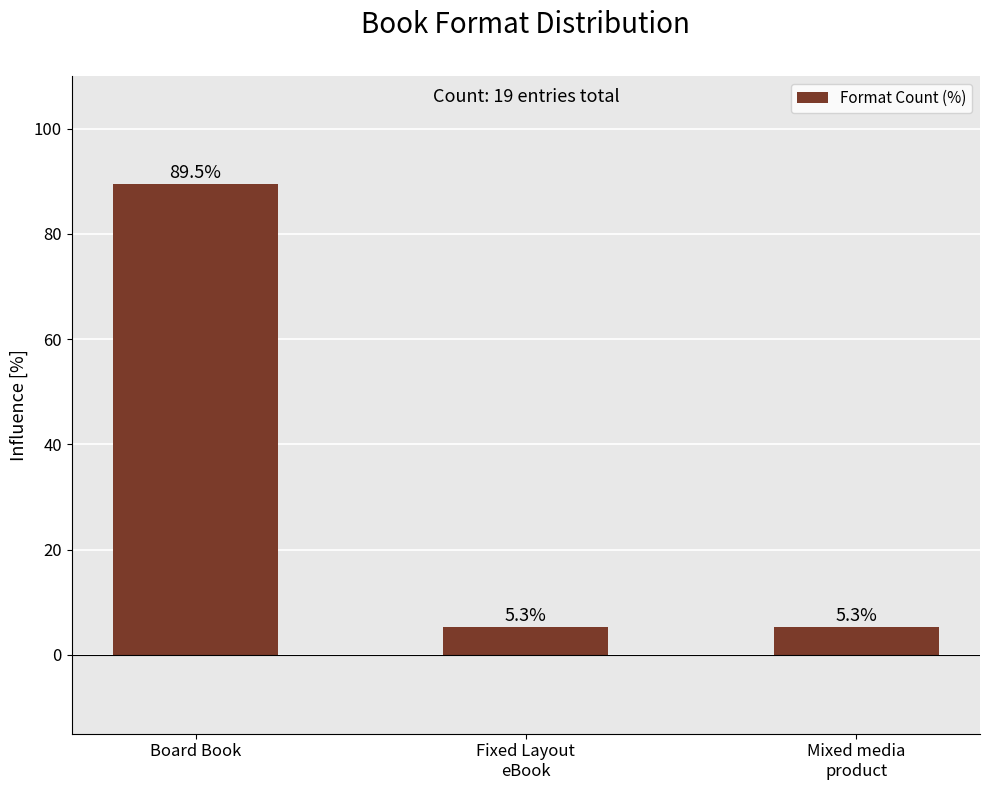

Reading left to right, extract all data points from this chart.

89.5	5.3	5.3